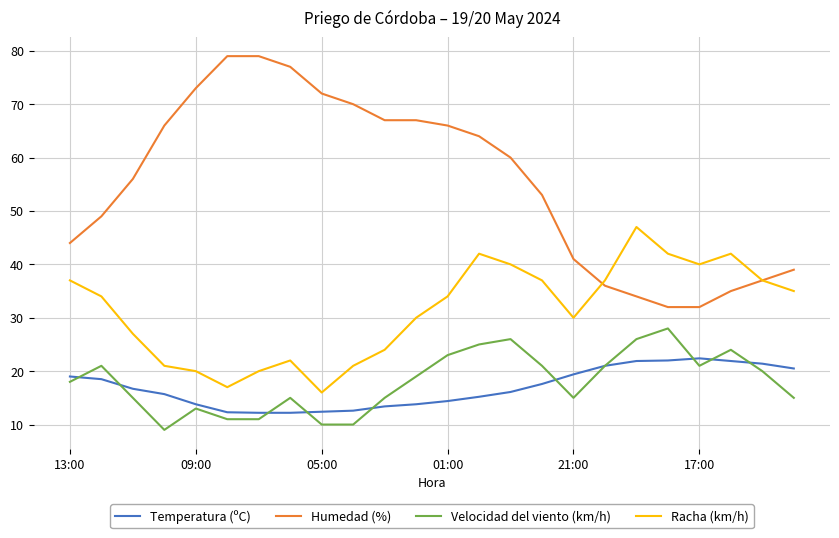

Which series has the widest spread of values?

Humedad (%)